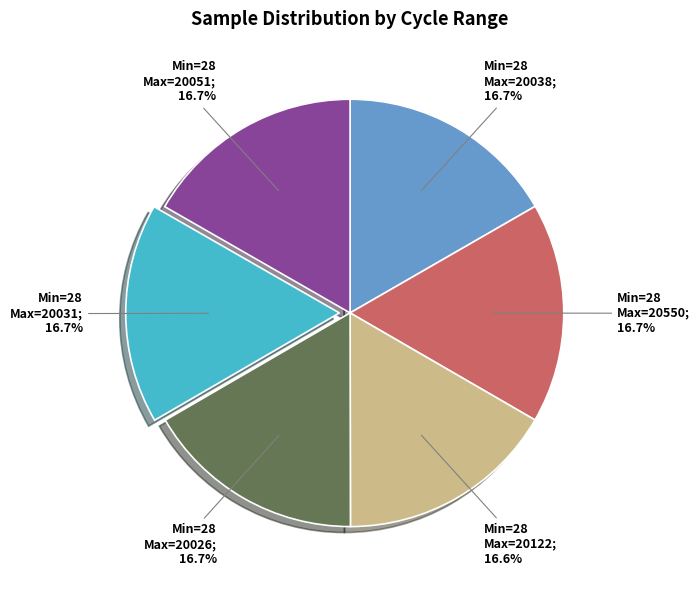

Is there a majority slice in this chart?

No